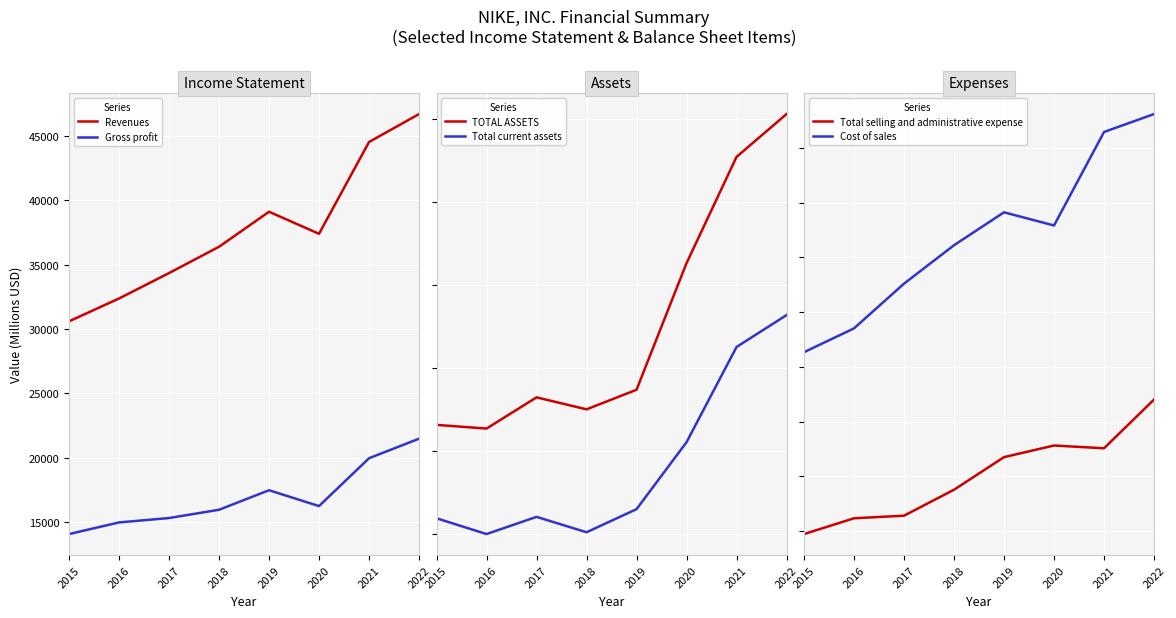

True or false: Revenues has a value of 10939 at 2016.

False